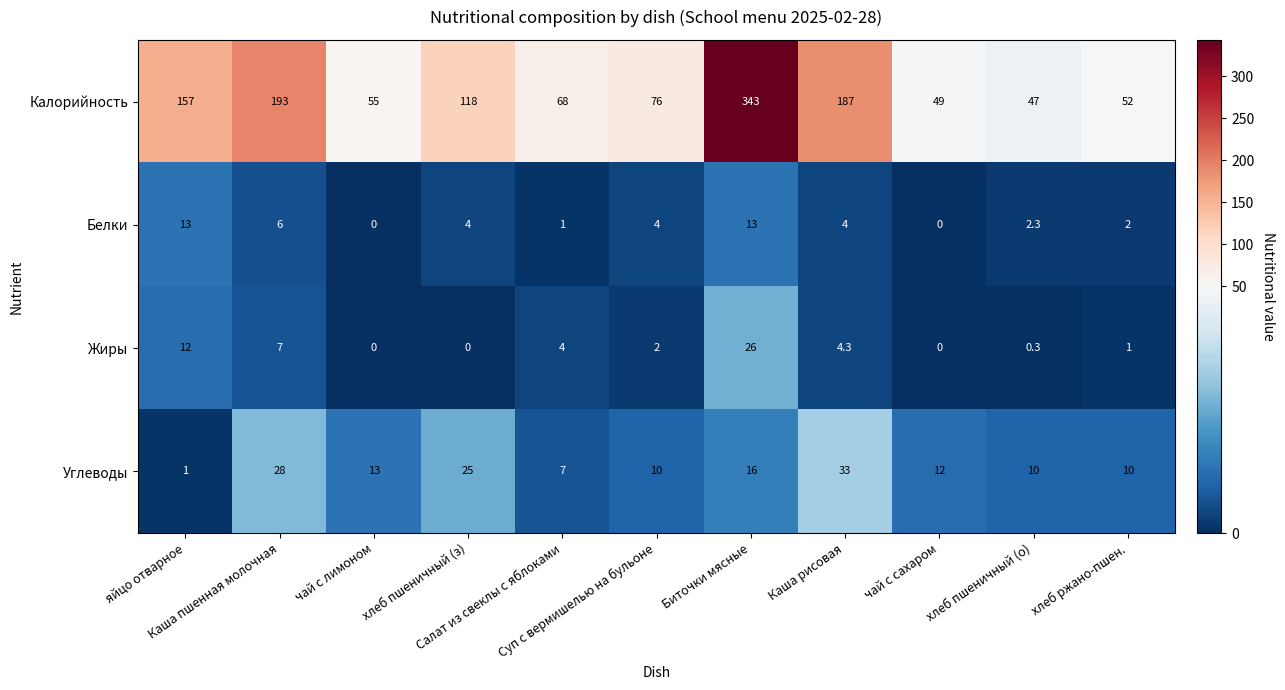

Rank the series by their maximum value, from lowest to highest.

Белки, Жиры, Углеводы, Калорийность